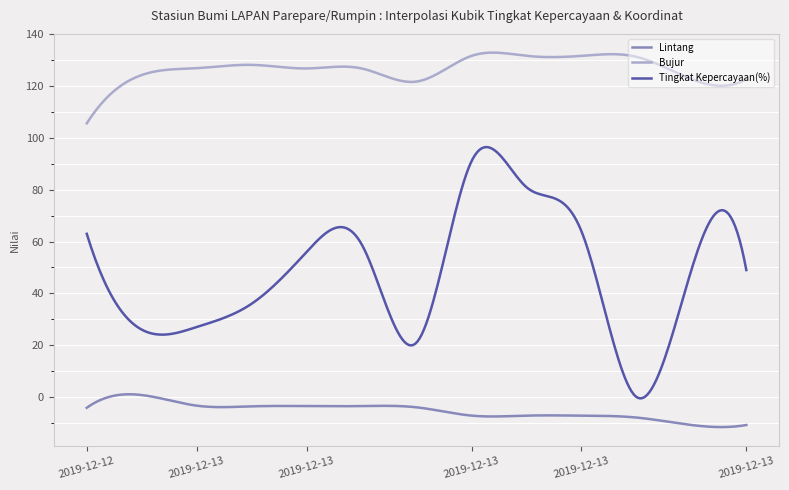

What is the maximum value shown in the chart?

133.0